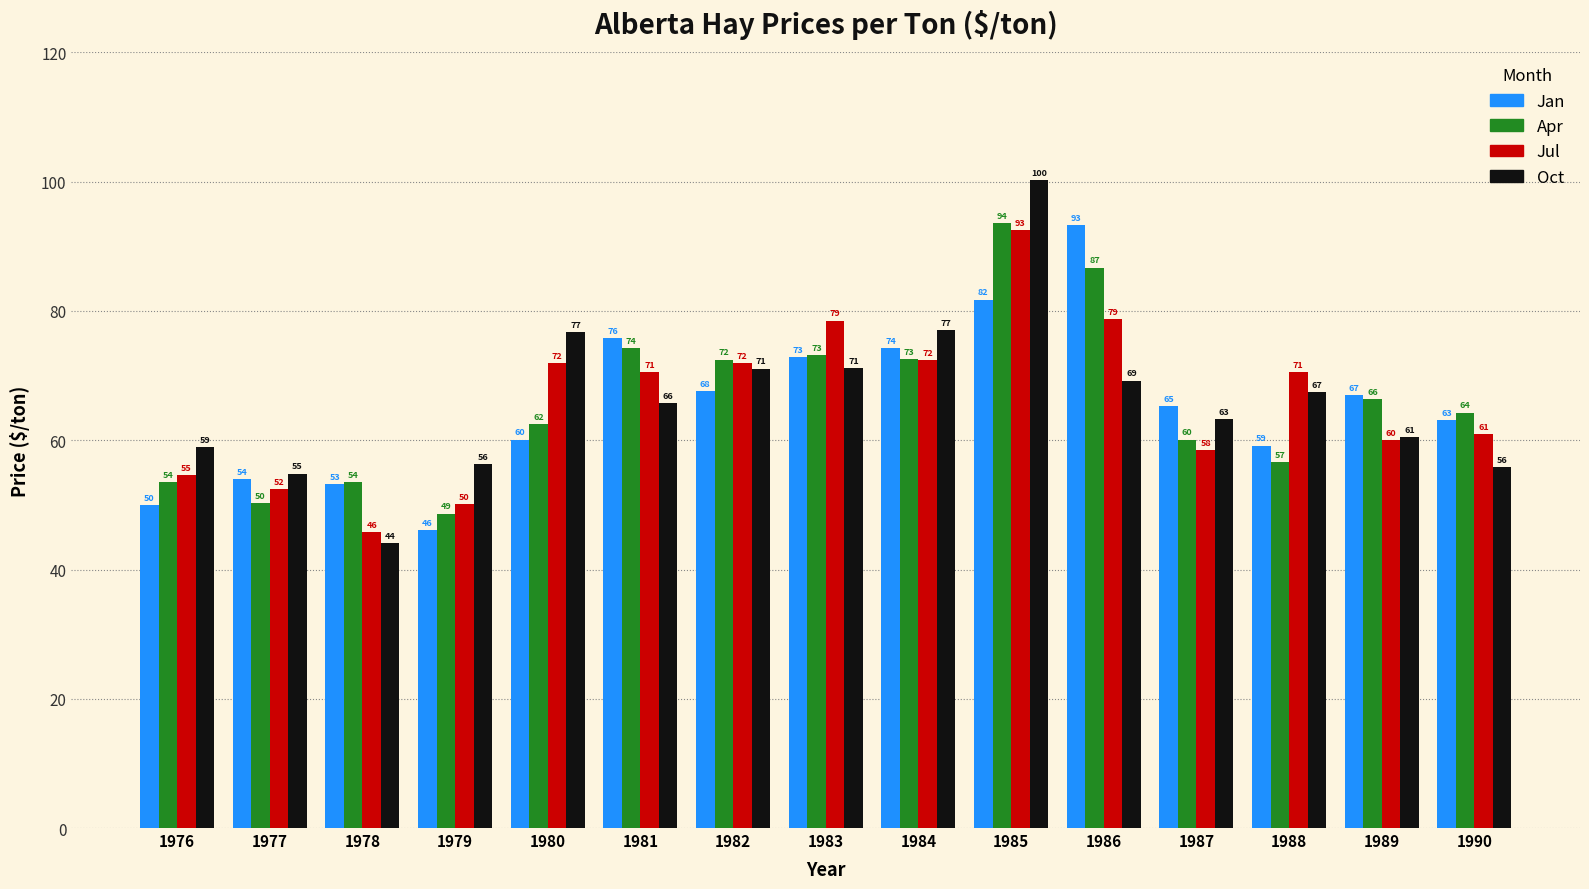

What is the minimum value for Jan?

46.1